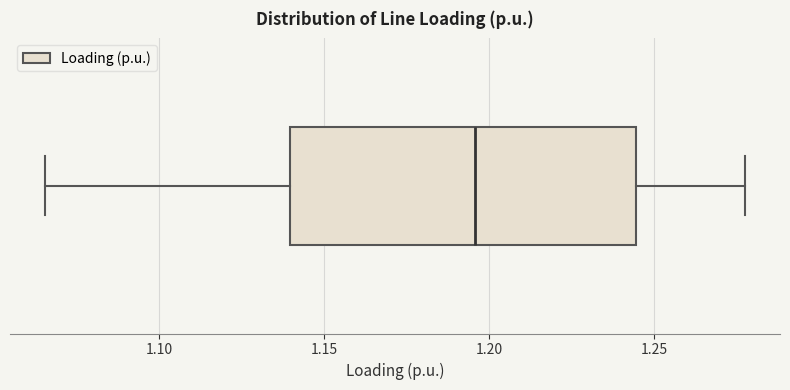

Where is the right edge of the box on the x-axis? The values are not printed on the chart, so give them approximately, as read against the axis.

1.245